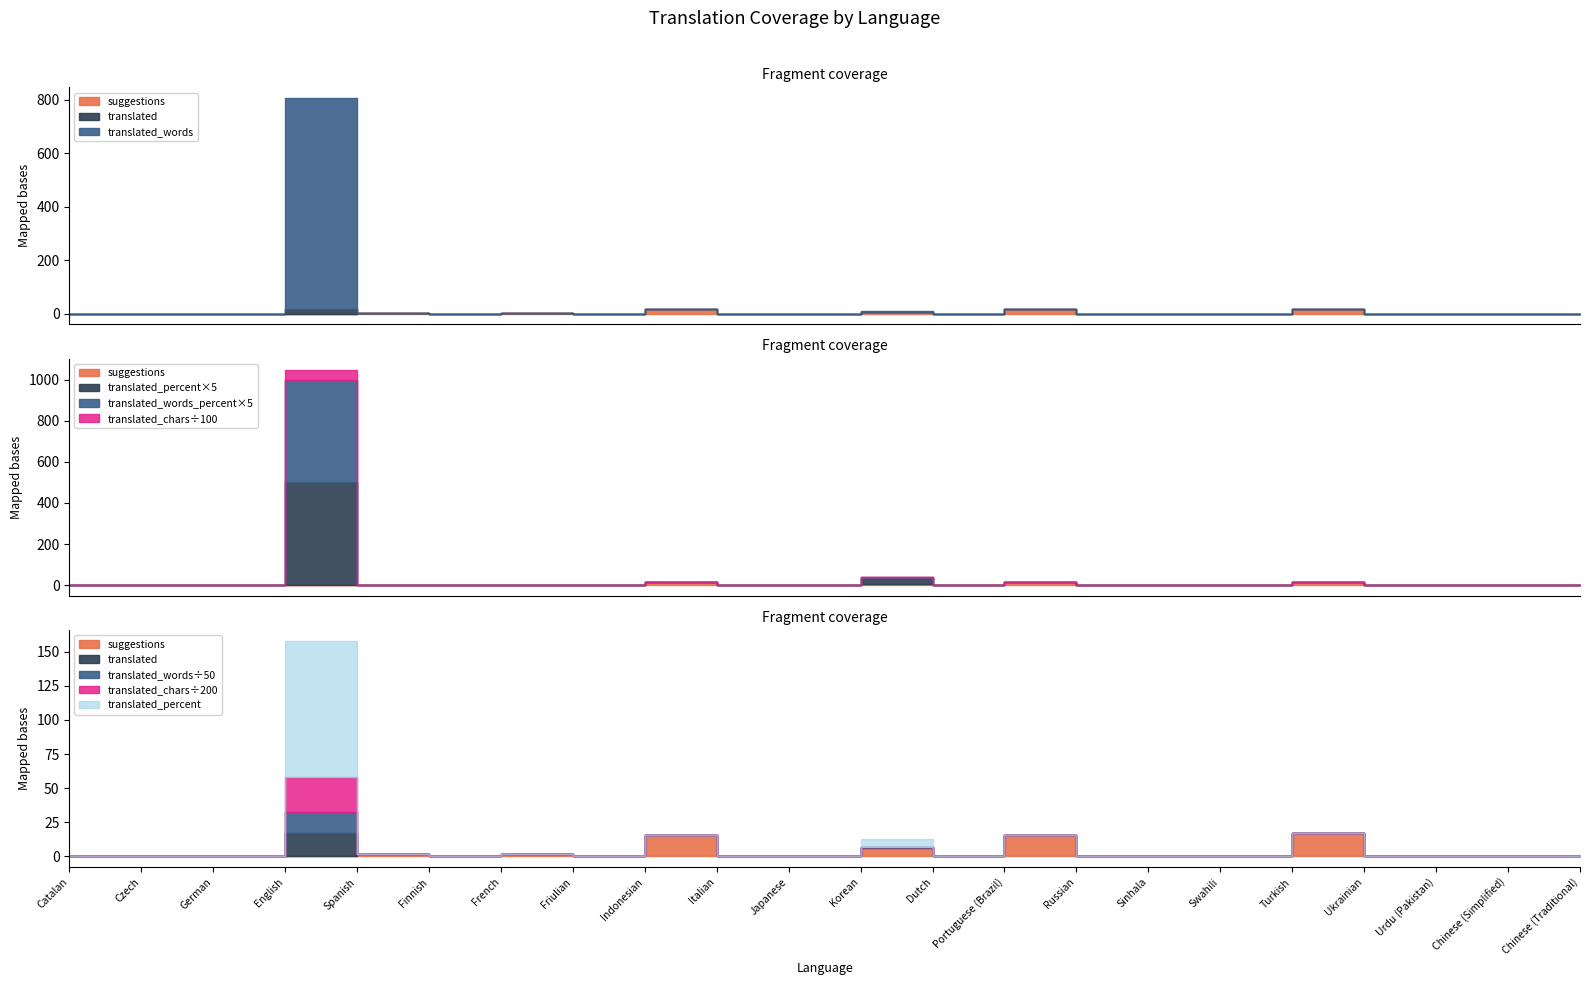

How many interior local peaks does the translated_words_percent series have?

2